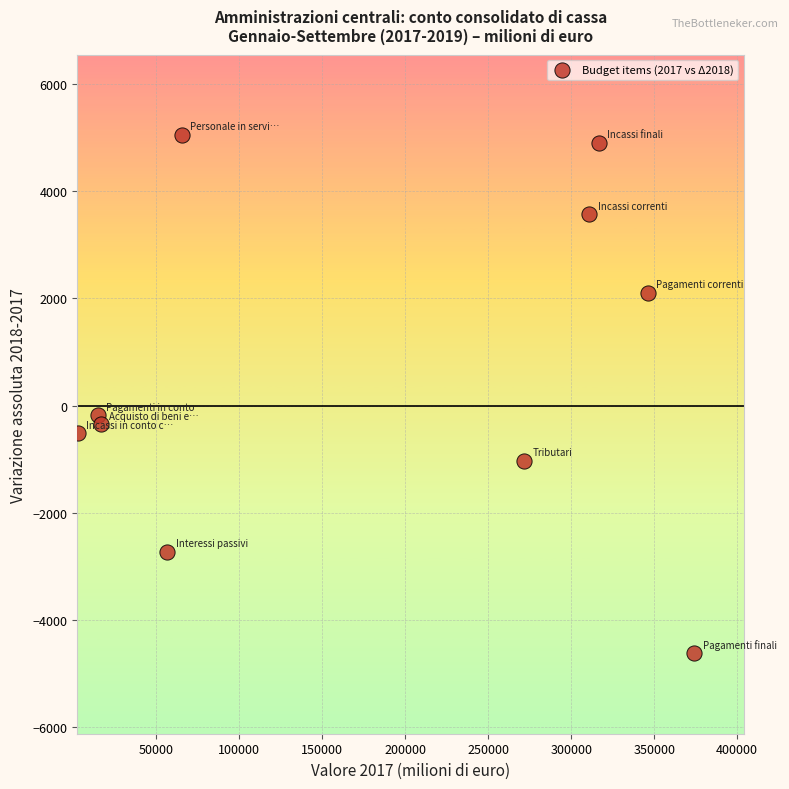

What is the range of X values (max minus min)?

371082